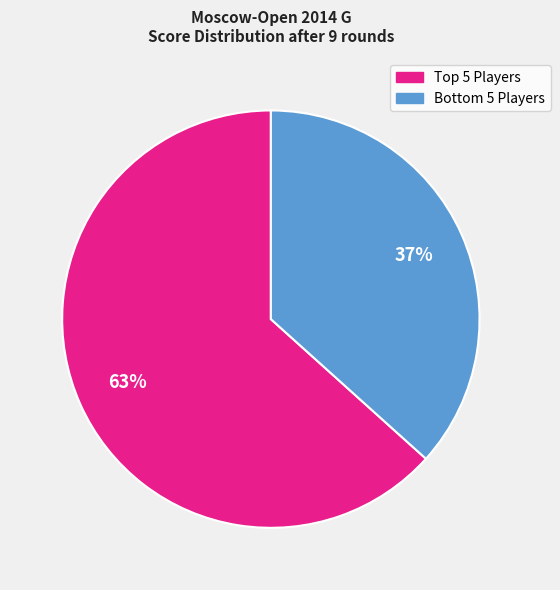

Does any single category account for the majority?

Yes